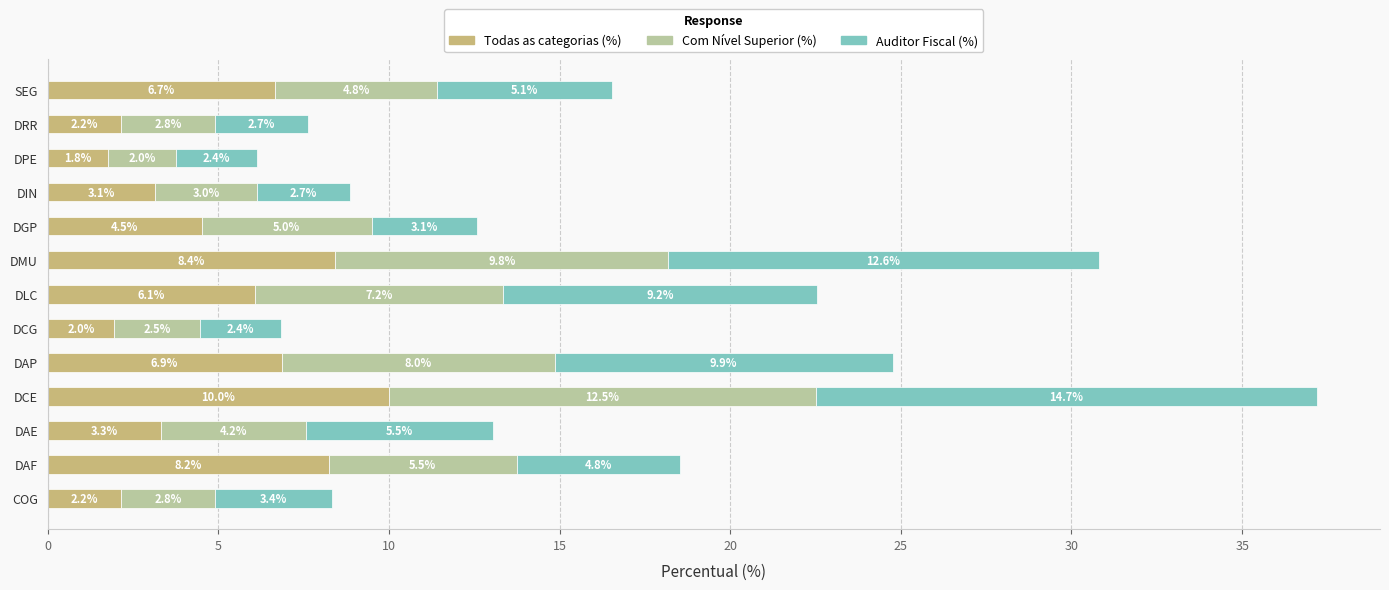

How many values in the Todas as categorias (%) series exceed 4?

7